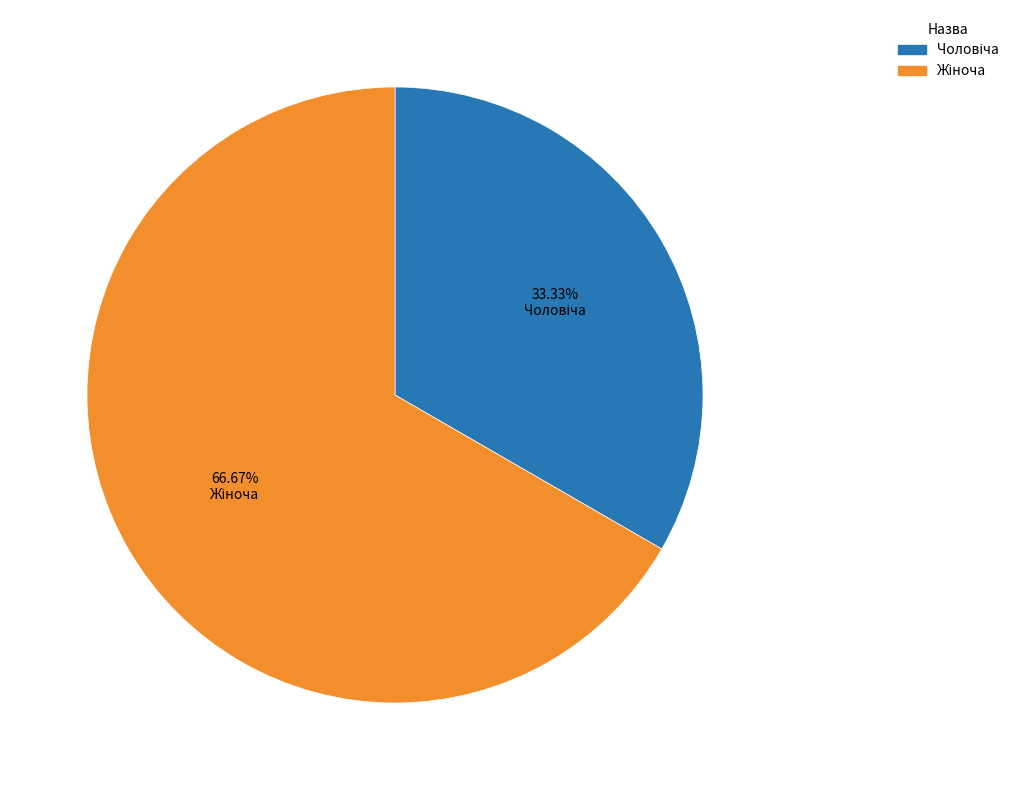

Count the number of slices in the pie.

2